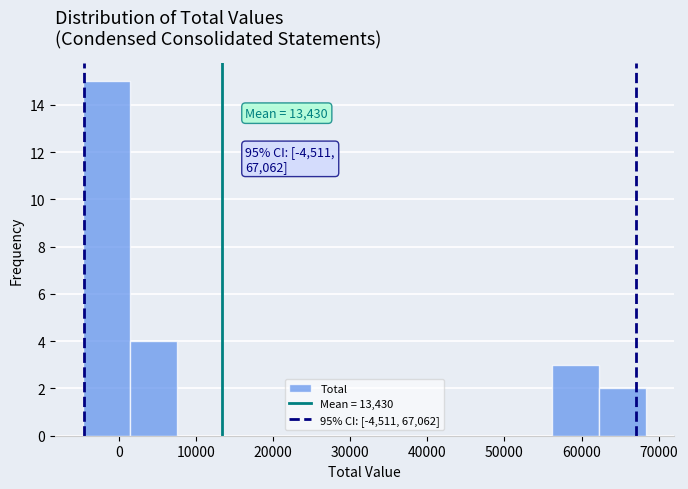

Which range on the x-axis has the tallest bar?

-5000 to 1000